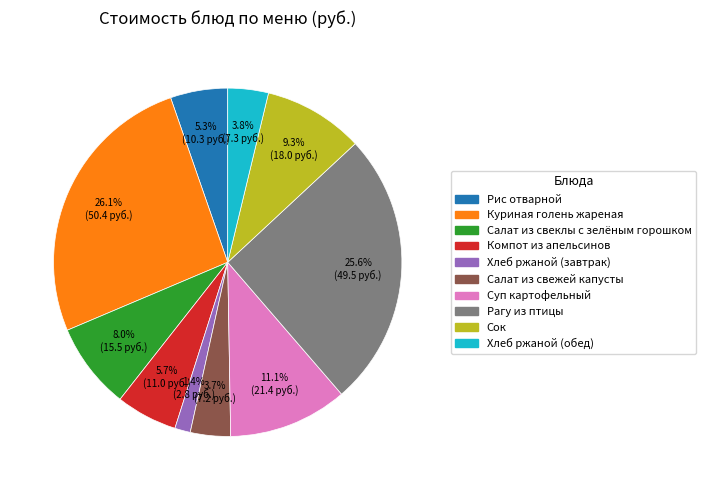

To the nearest percent, what is the difference between the largest and smallest slice percentages?

25%